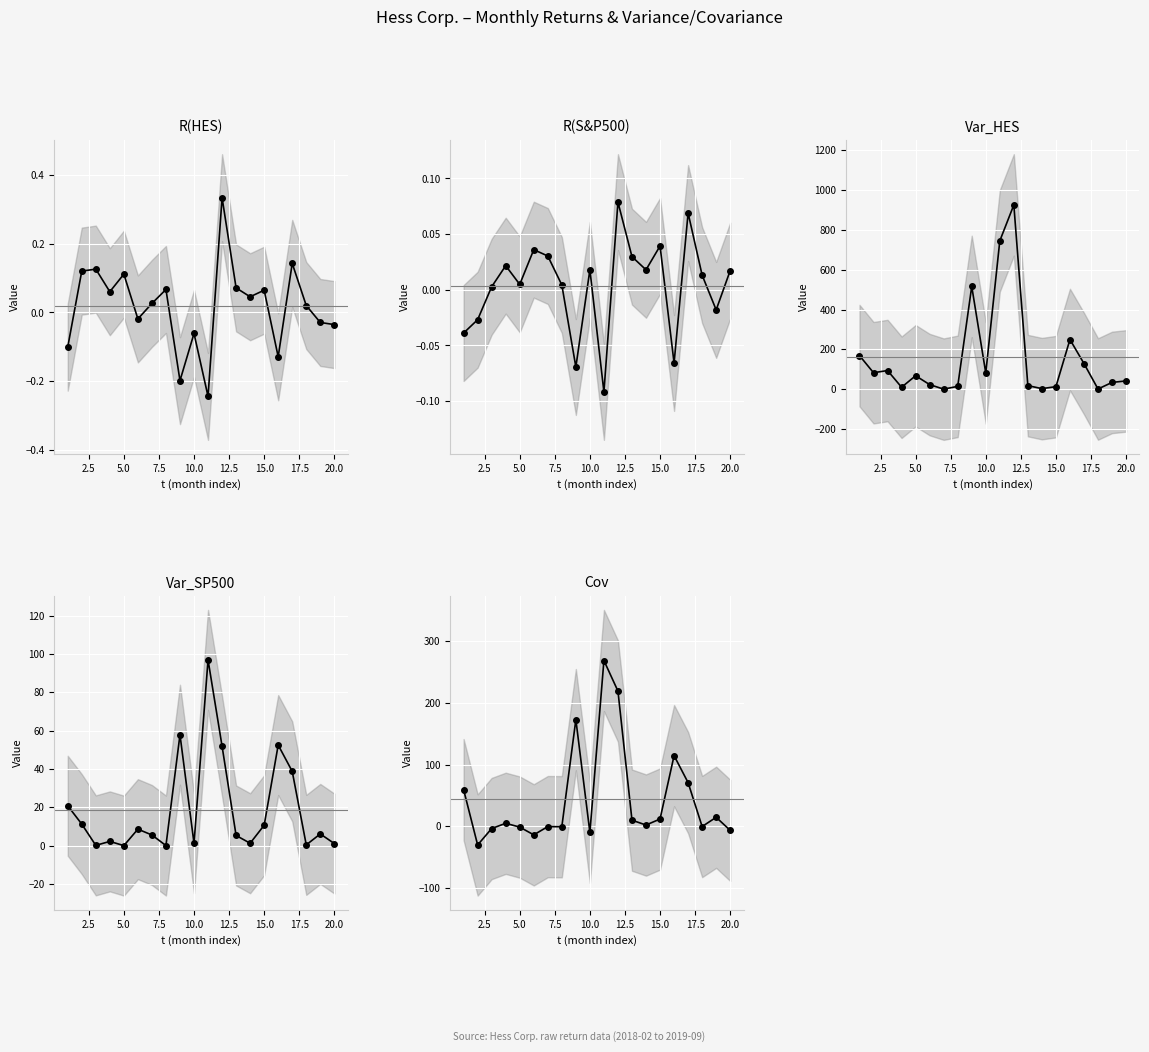

After their last crossing, which series has the higher values: Var_SP500 or Cov?

Var_SP500